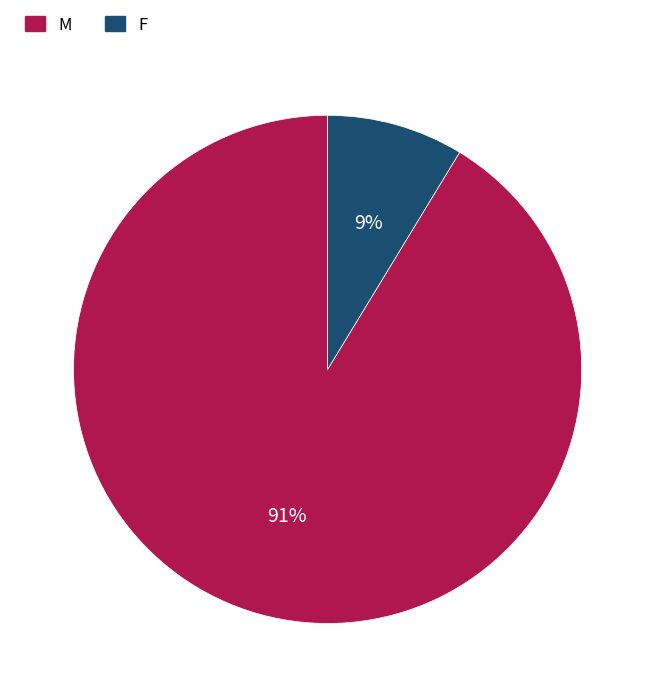

Between M and F, which is larger?

M